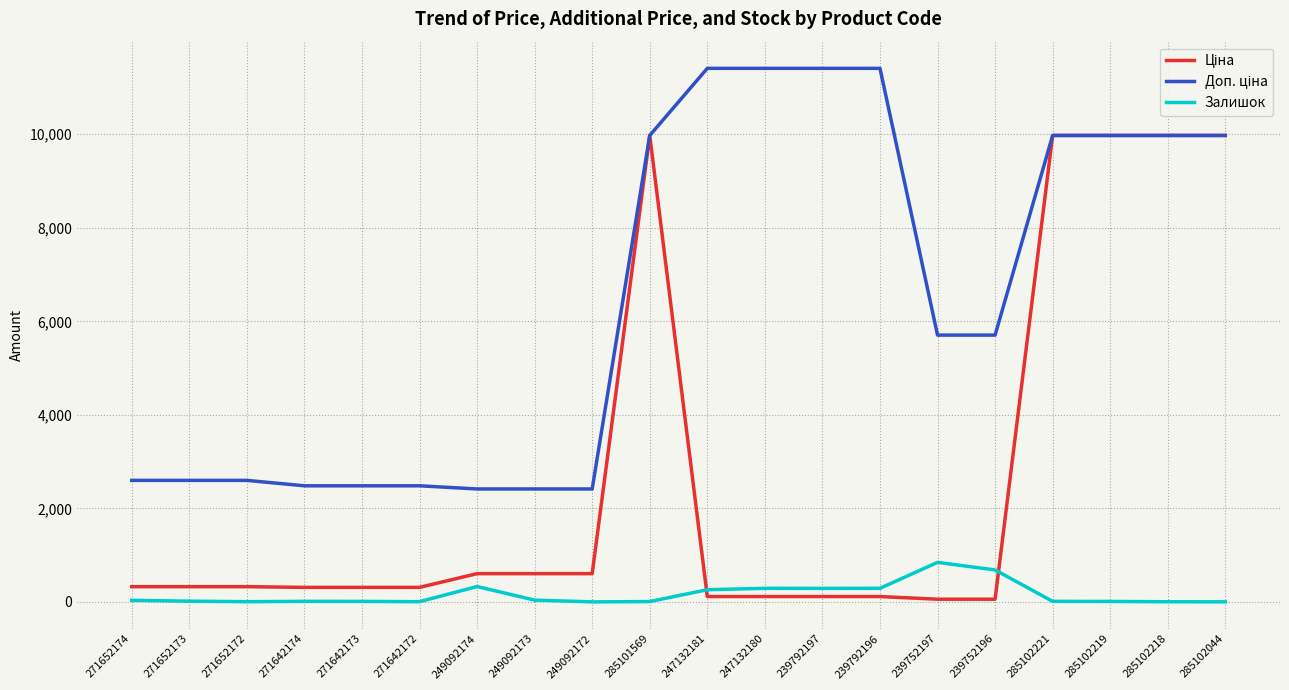

The value of Залишок at 239752197 is 845.0. True or false?

True